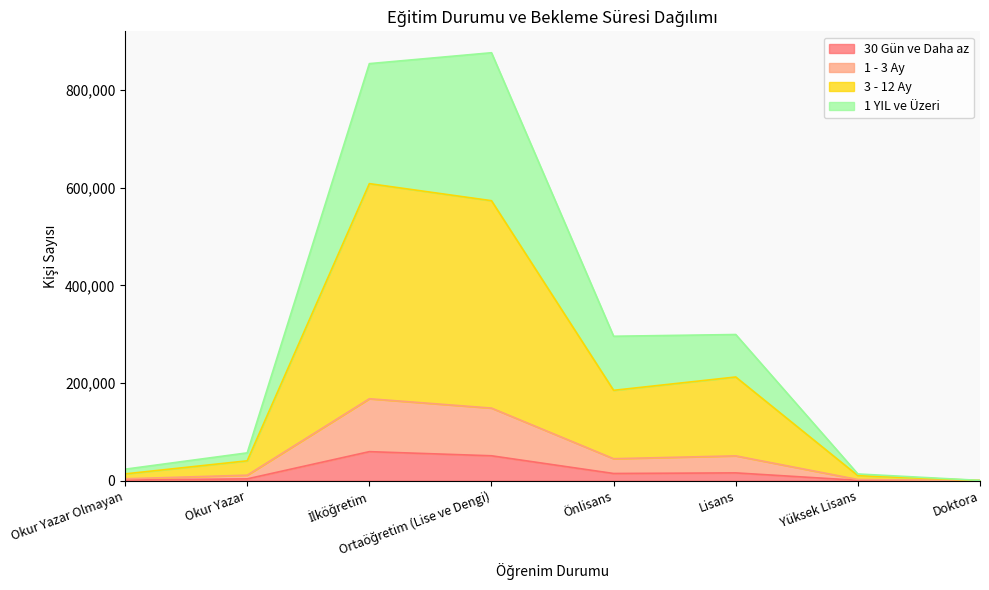

How many distinct data groups are displayed?

4